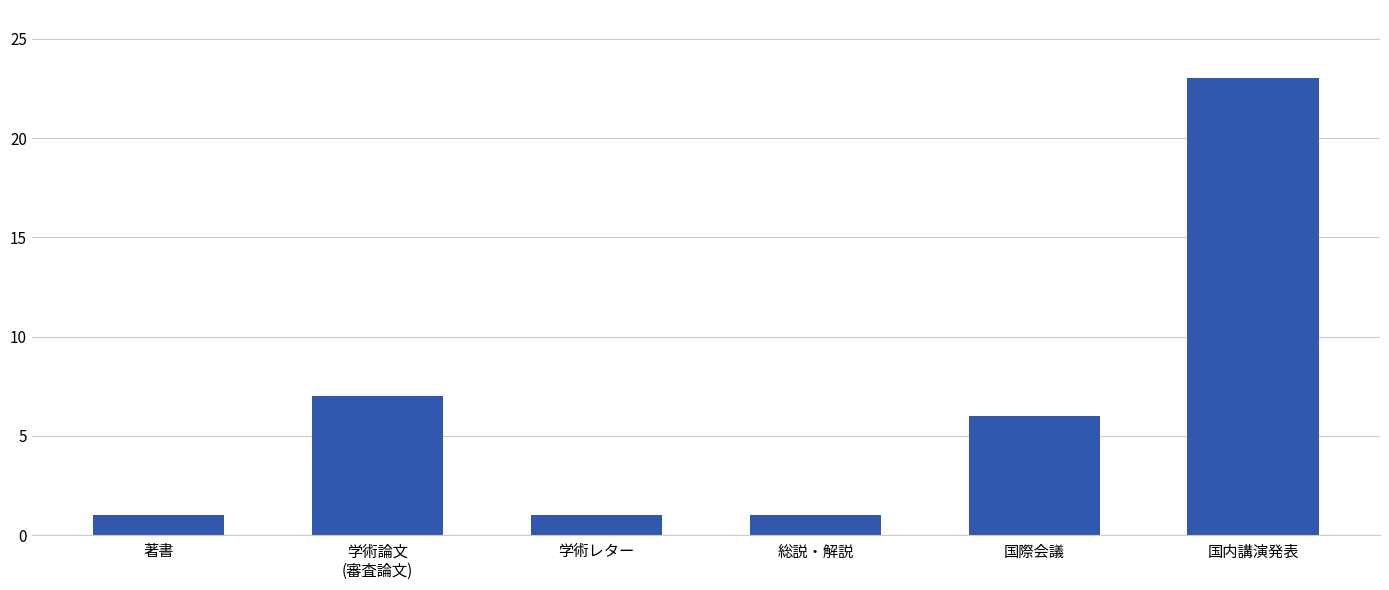

The chart shows a value of 0 at 総説・解説. True or false?

False